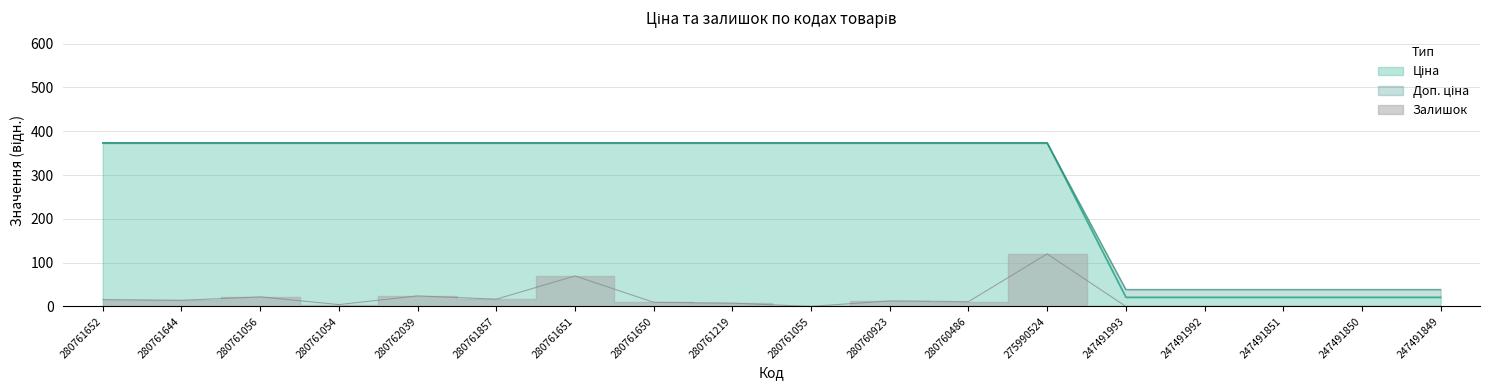

Between 247491850 and 280761056, which is larger?

280761056